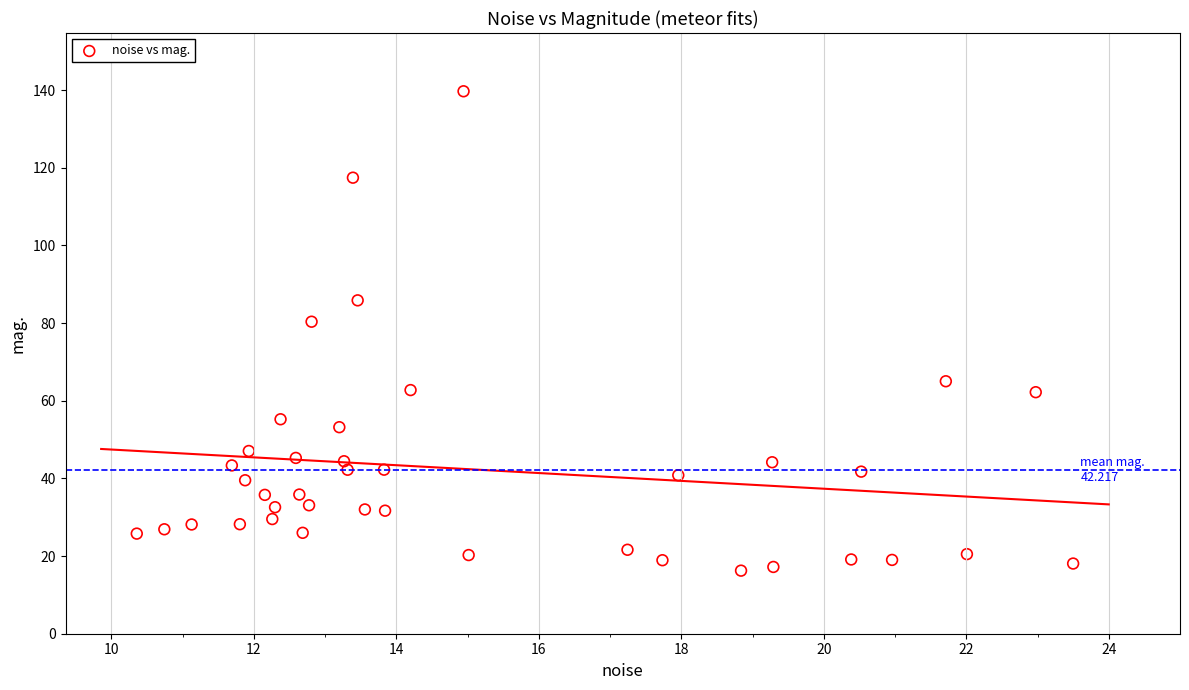

What Y value in the scatter plot is closest to 77?

80.3